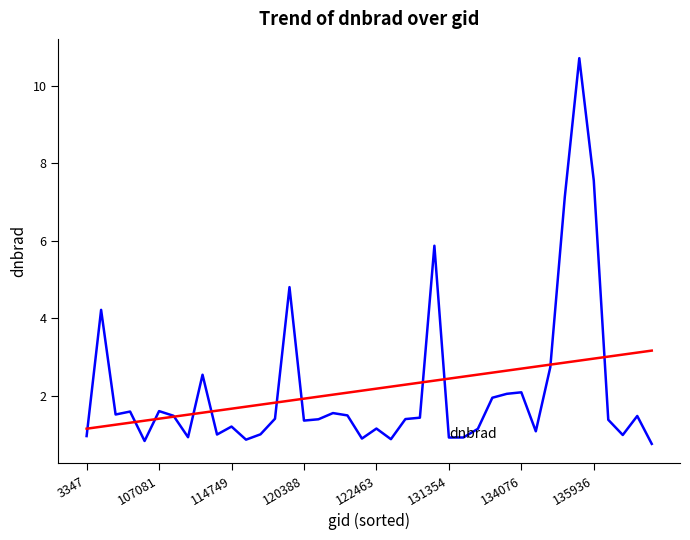

What is the maximum value shown in the chart?

10.7